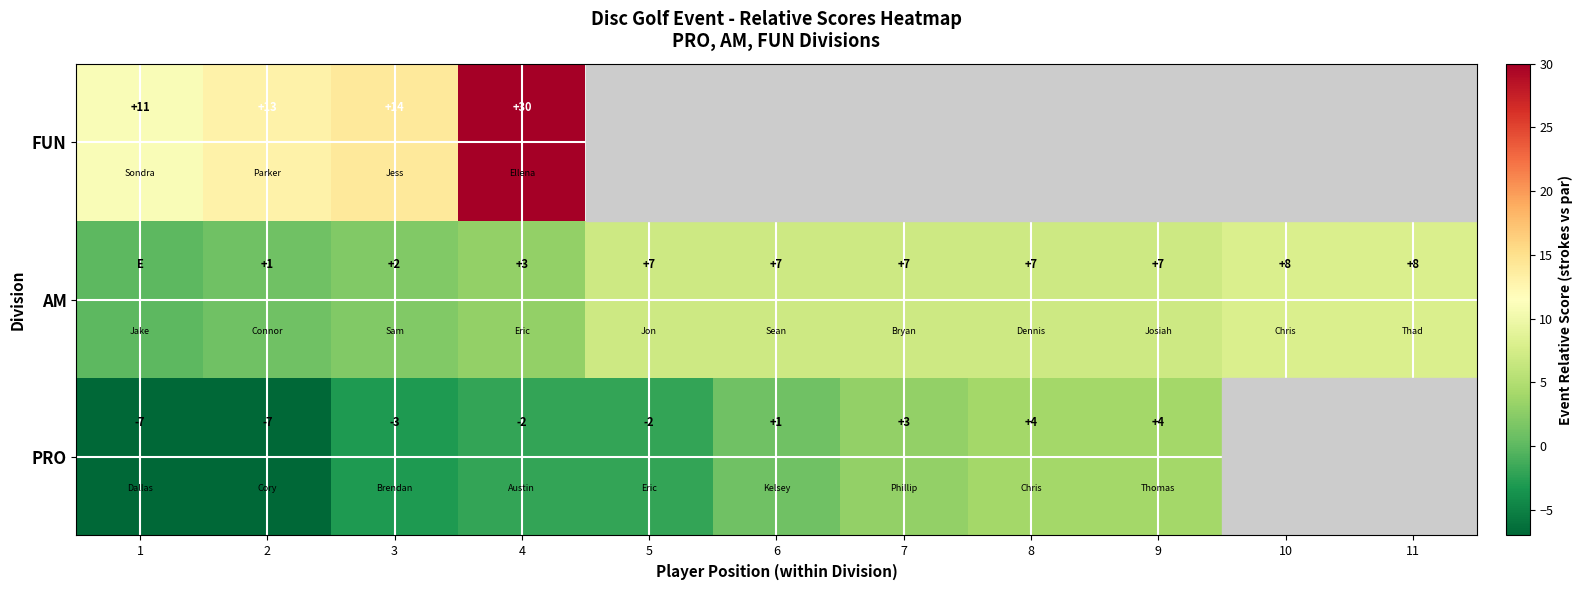

What is the difference between the PRO values at 2 and 3?

4